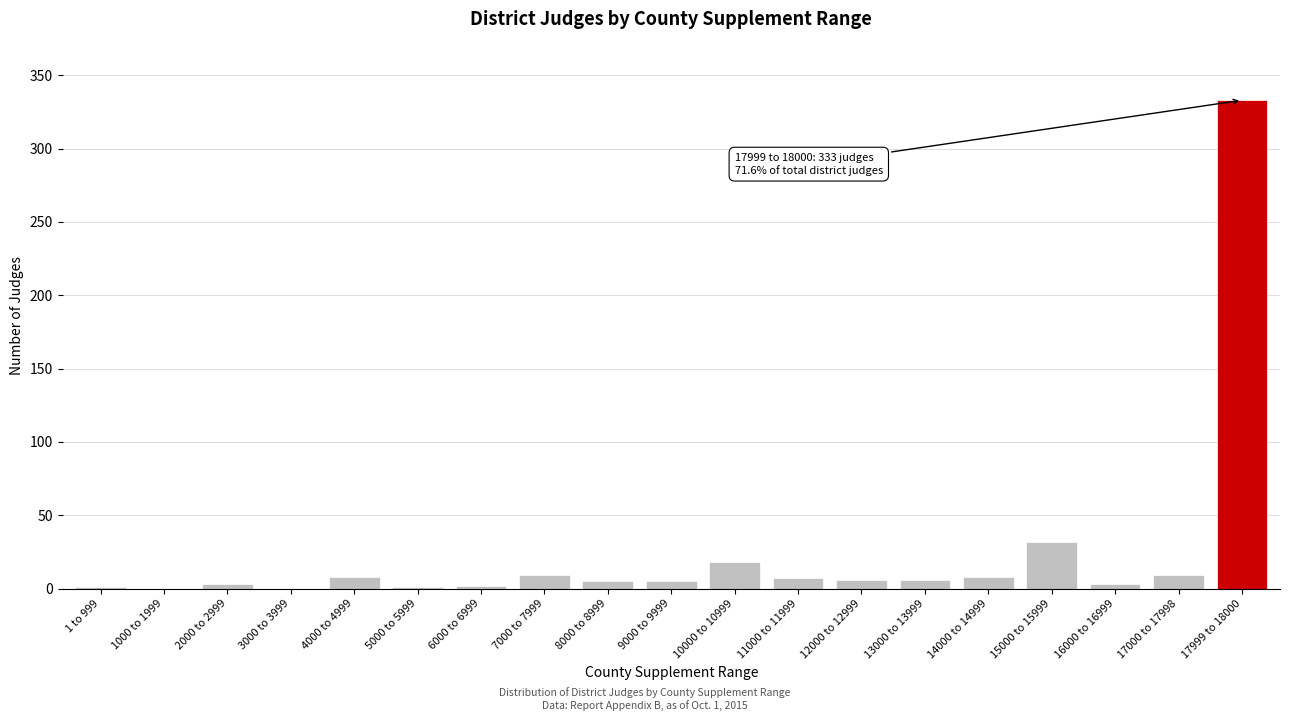

True or false: the data shows 55 at 15000 to 15999.

False